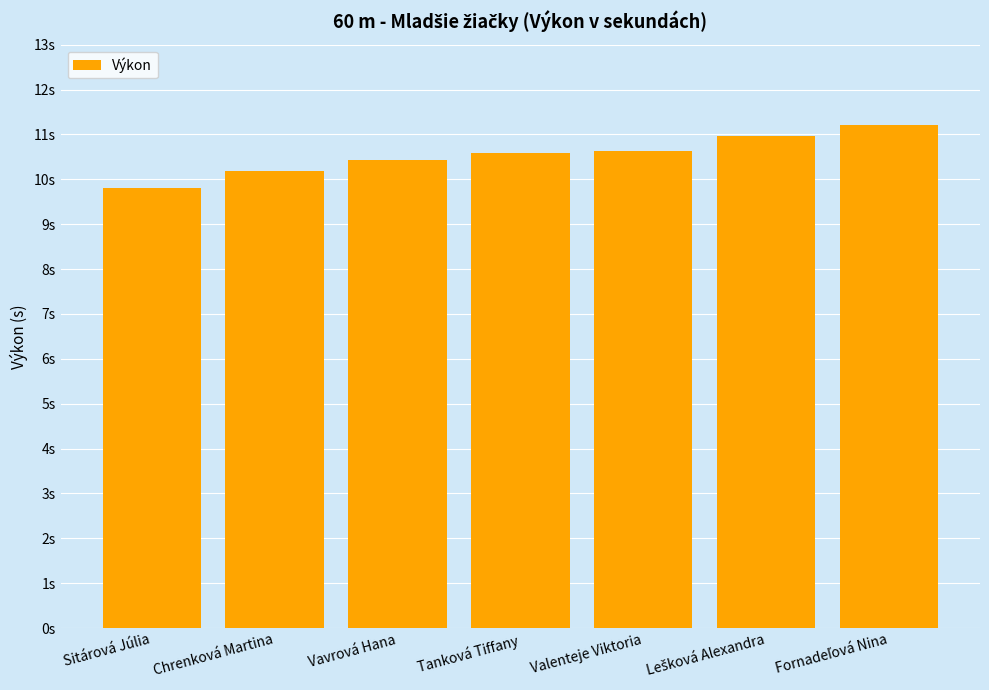

The chart shows a value of 9.8 at Sitárová Júlia. True or false?

True